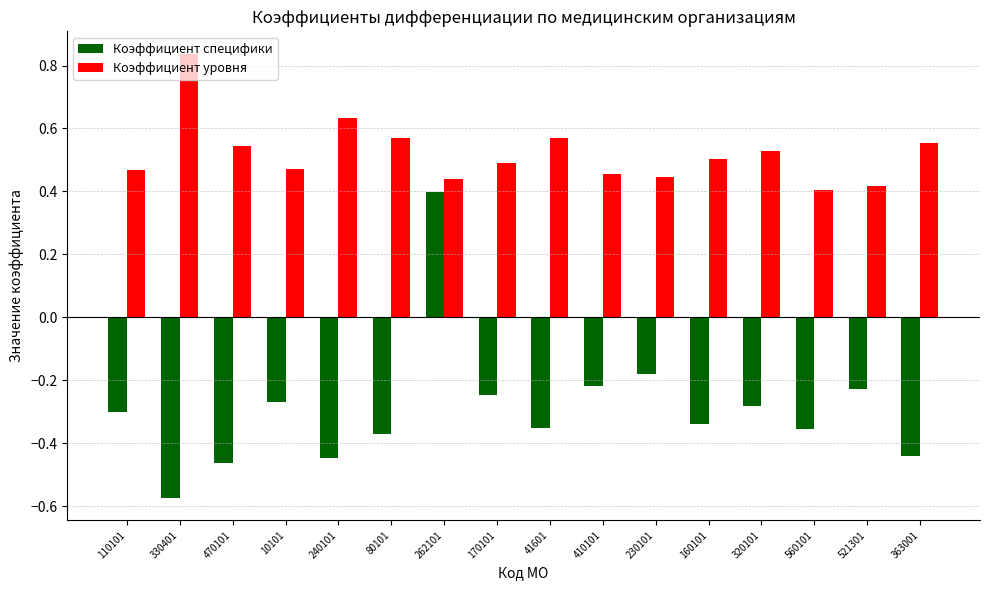

What is the difference between the highest and lowest values at 363001?

1.0